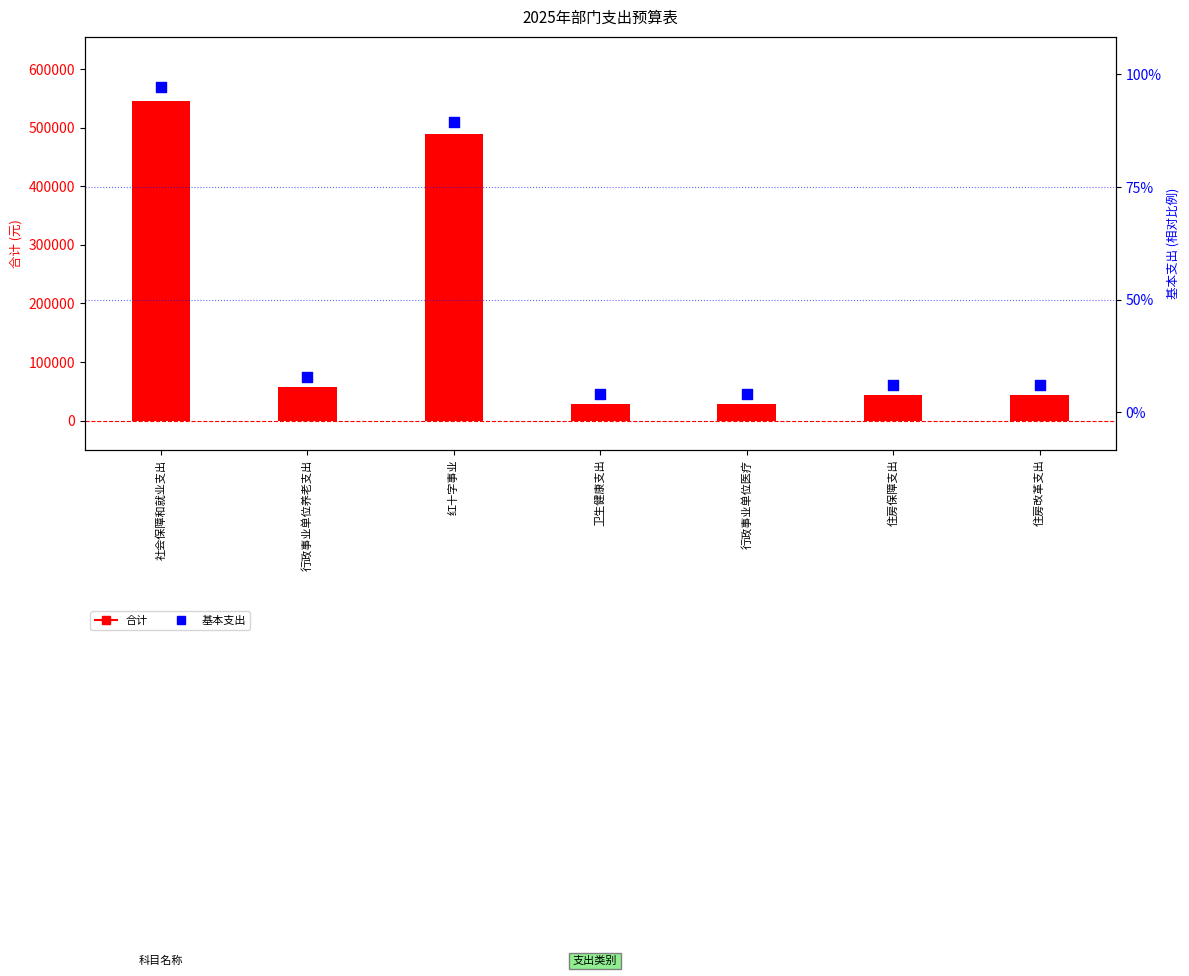

Which series has the largest total across all categories?

合计